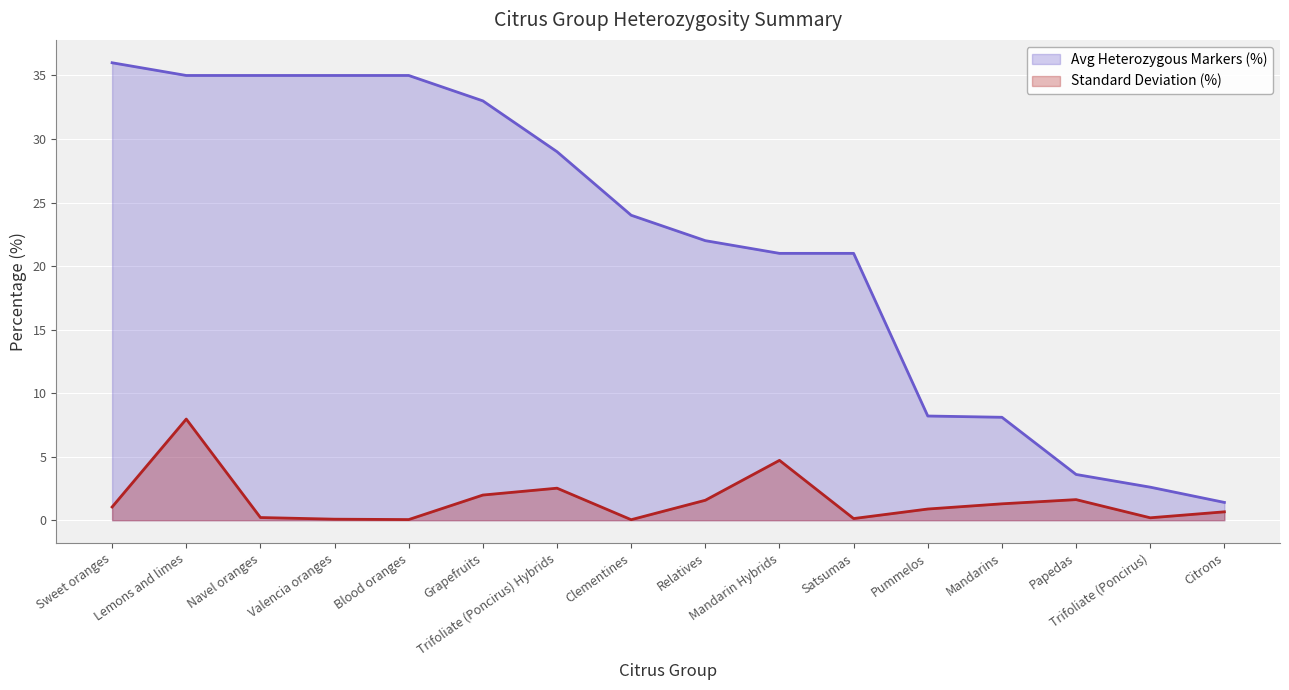

What are all the series names shown in the legend?

Avg Heterozygous Markers (%), Standard Deviation (%)